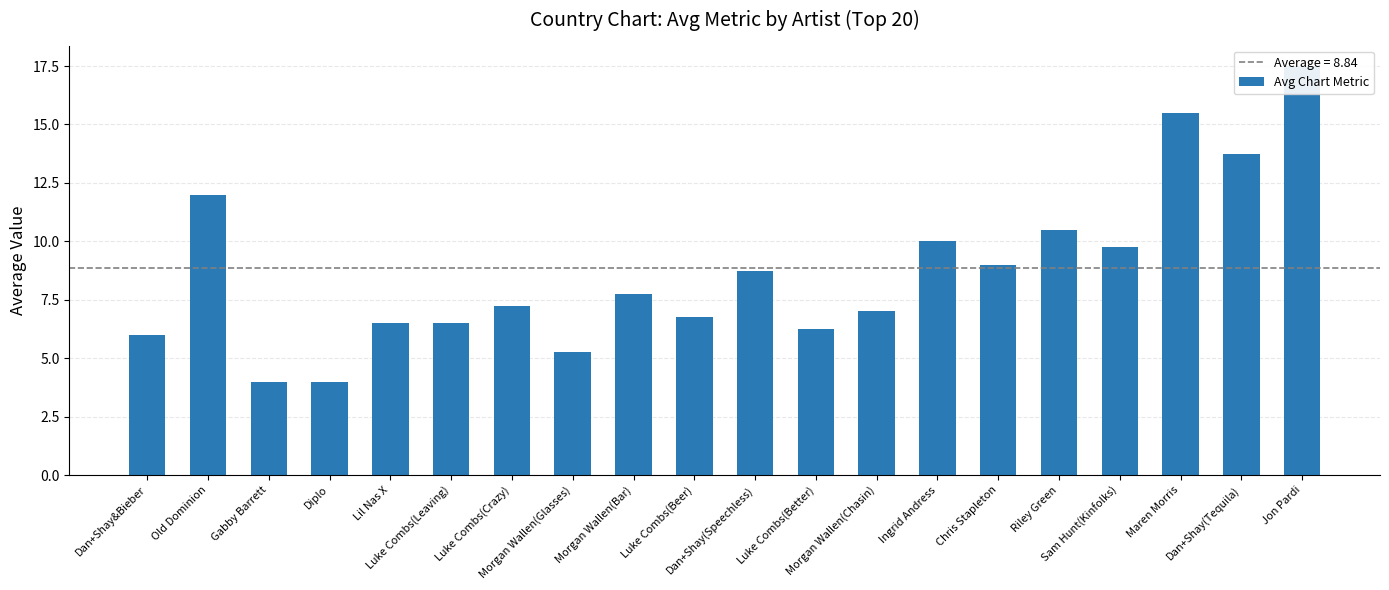

Reading left to right, list all the values displayed in this chart.

6.0	12.0	4.0	4.0	6.5	6.5	7.2	5.2	7.8	6.8	8.8	6.2	7.0	10.0	9.0	10.5	9.8	15.5	13.8	17.5